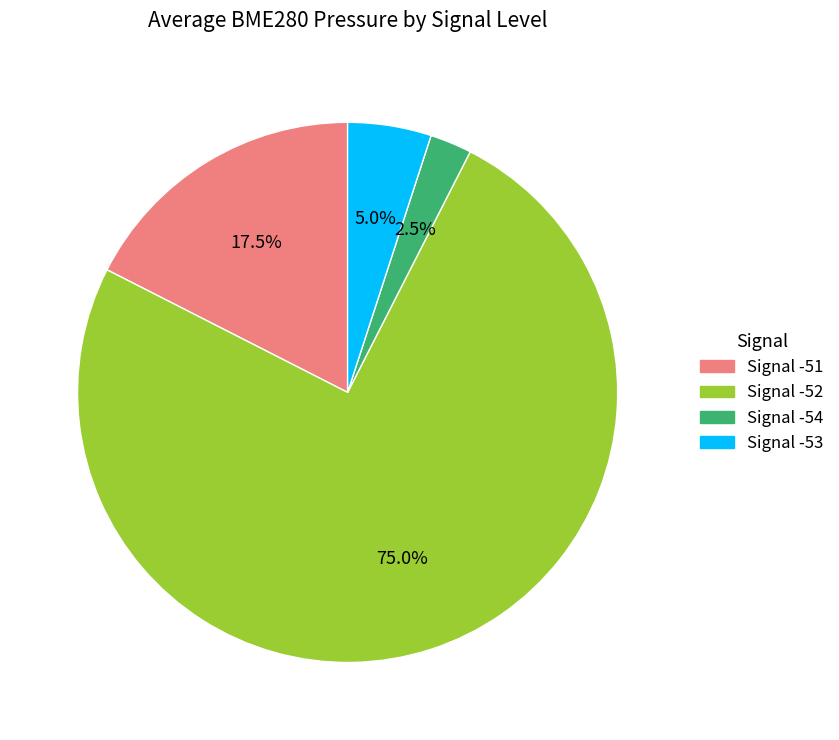

Is there any slice that represents more than half of the pie?

Yes